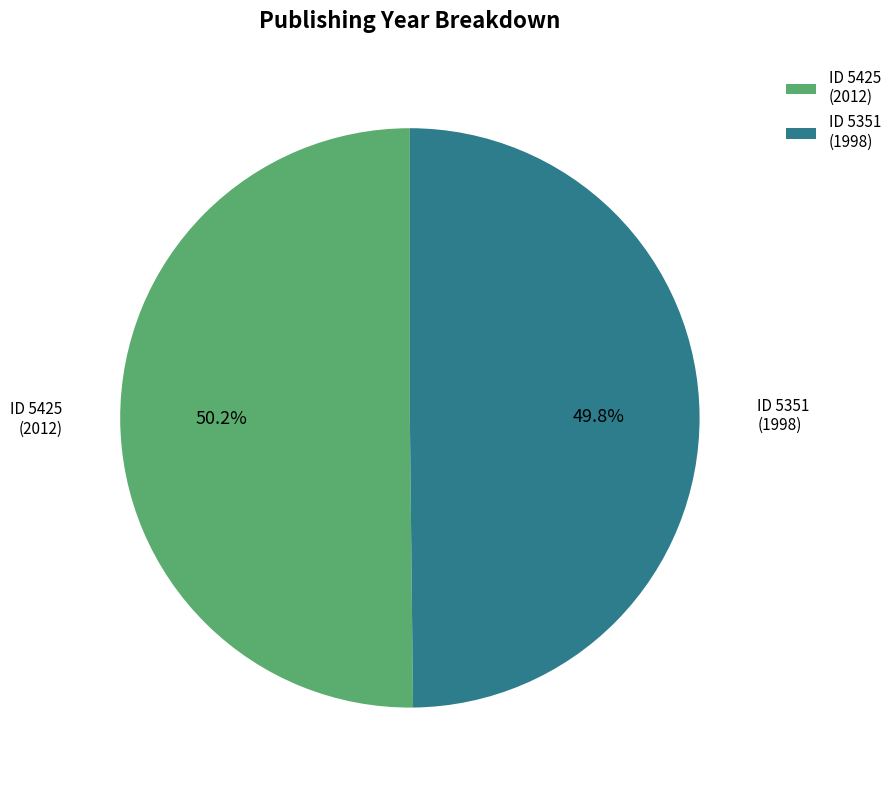

What is the ratio of the value at ID 5425 (2012) to the value at ID 5351 (1998)?

1.0